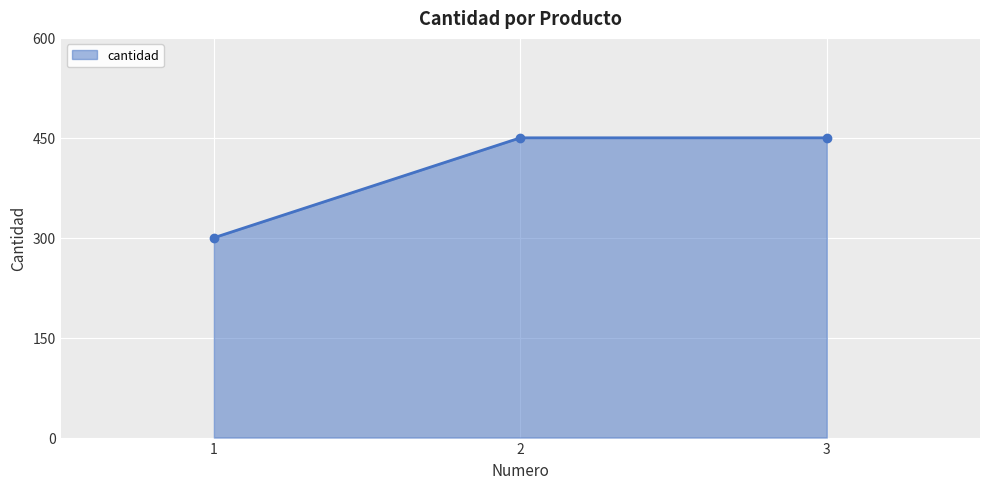

Between 1 and 3, which is larger?

3